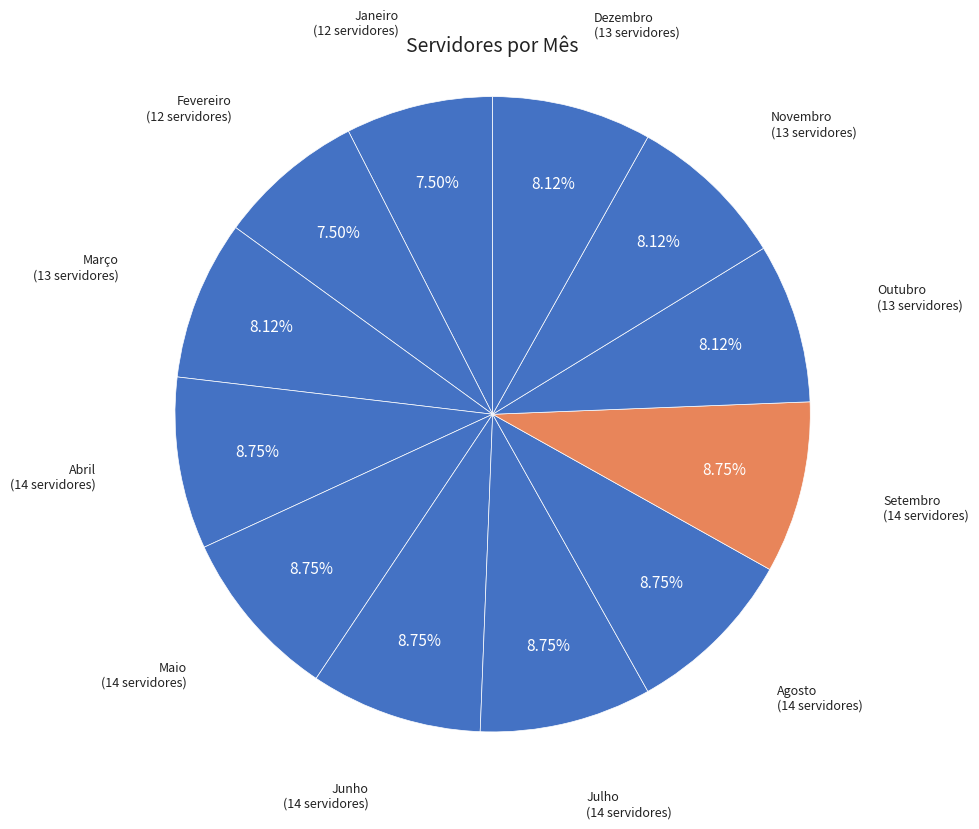

To the nearest percent, what is the difference between the largest and smallest slice percentages?

1%